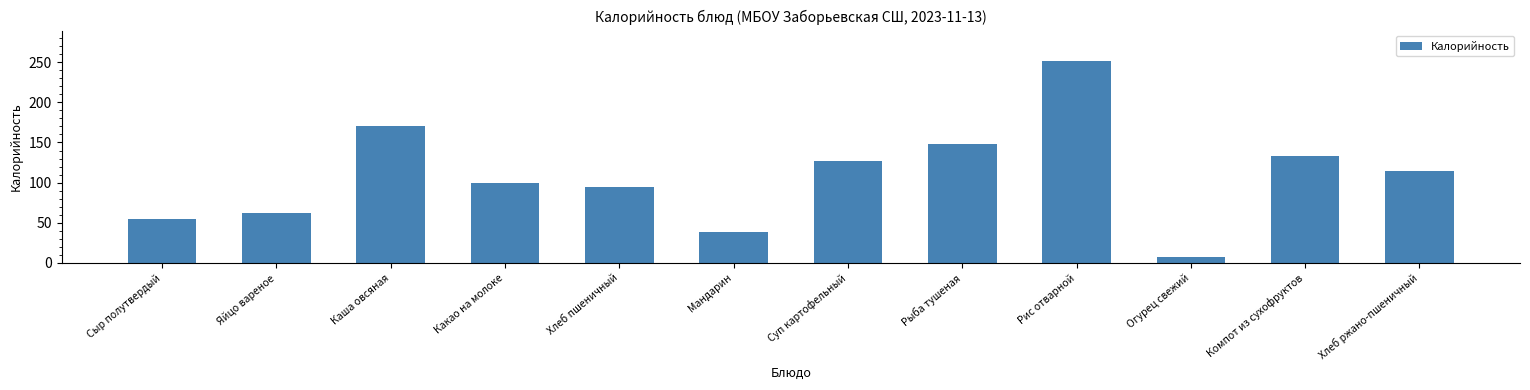

What is the difference between the maximum and minimum values?

244.4